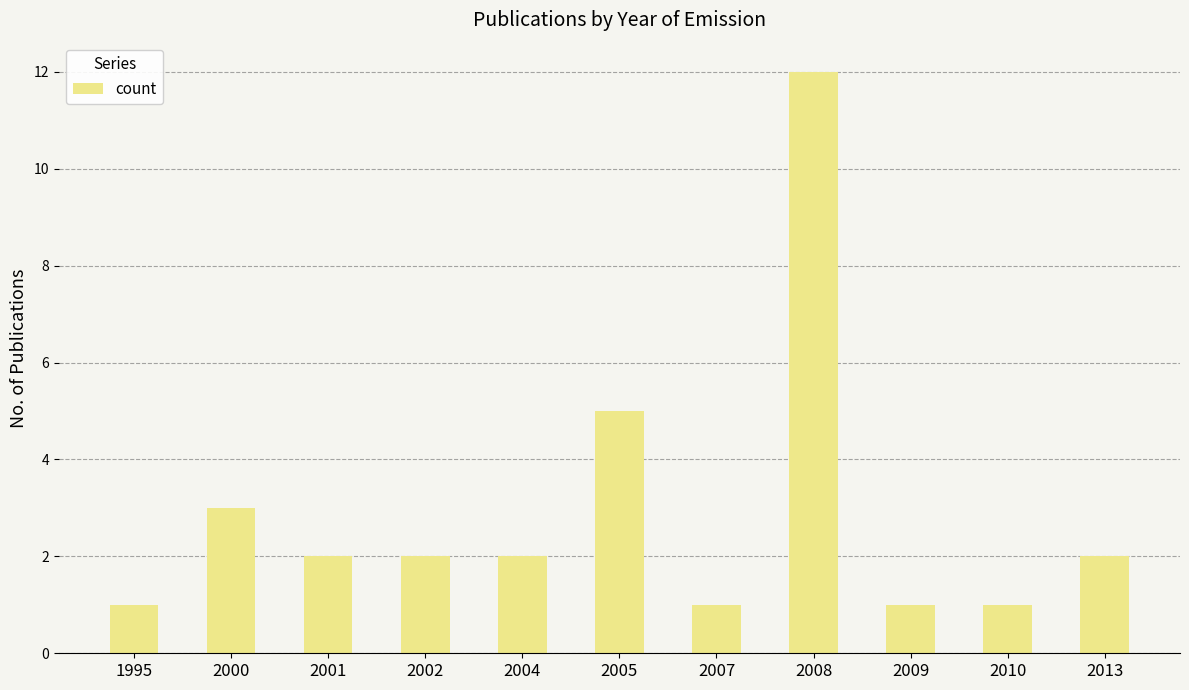

What is the value of the 5th bar from the left?

2